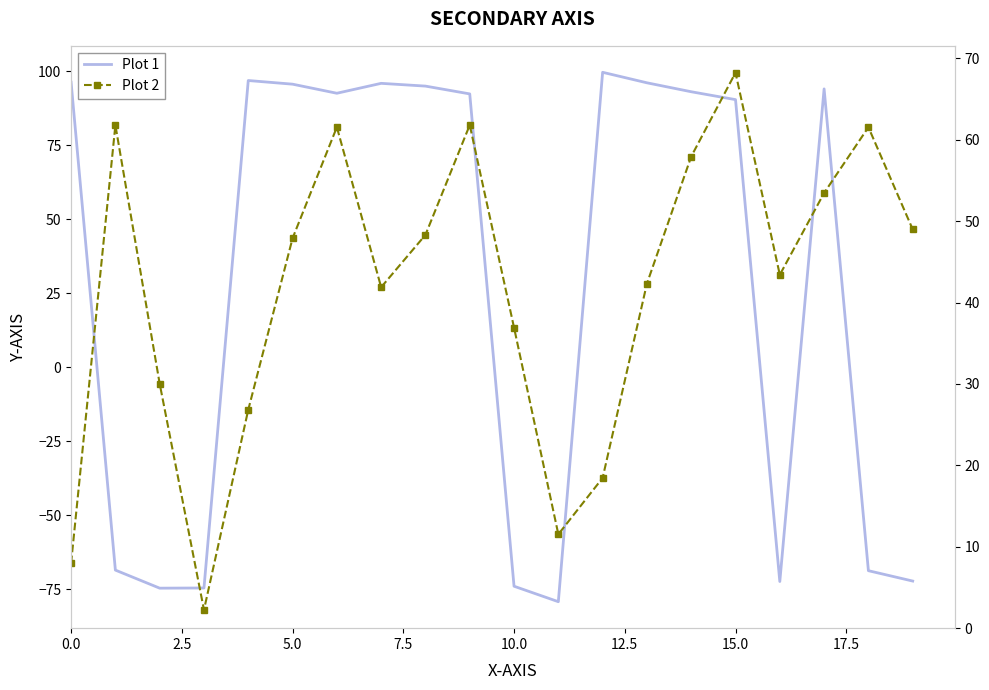

How many lines are shown in the chart?

2